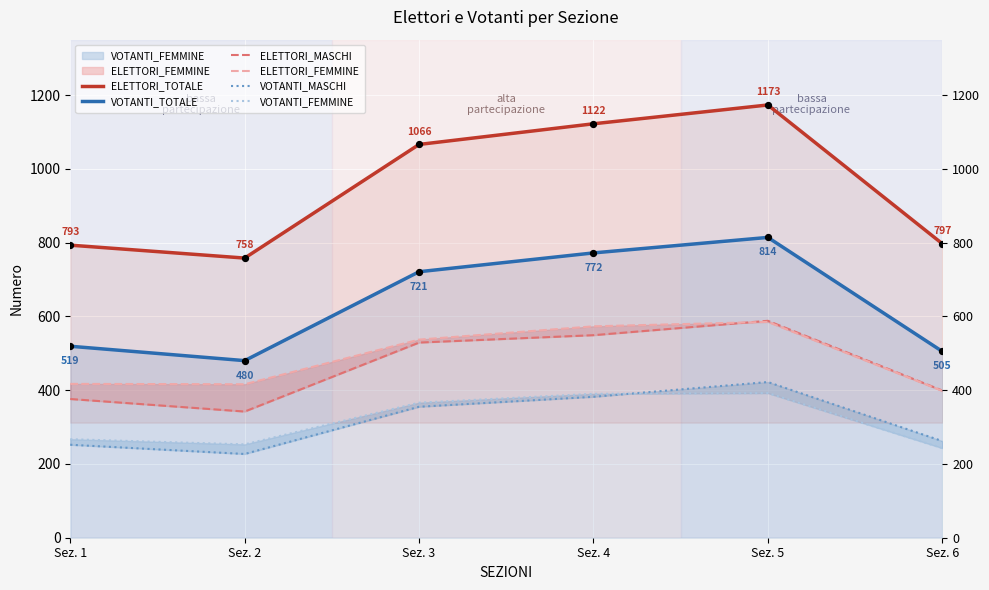

Which series reaches the maximum Y coordinate?

ELETTORI_TOTALE